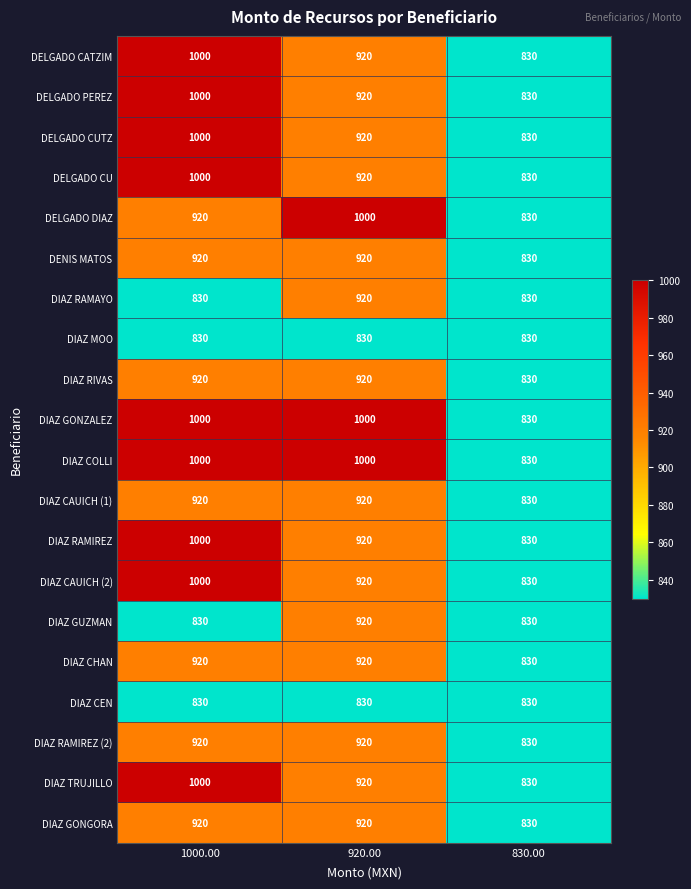

How many series are shown in this chart?

20